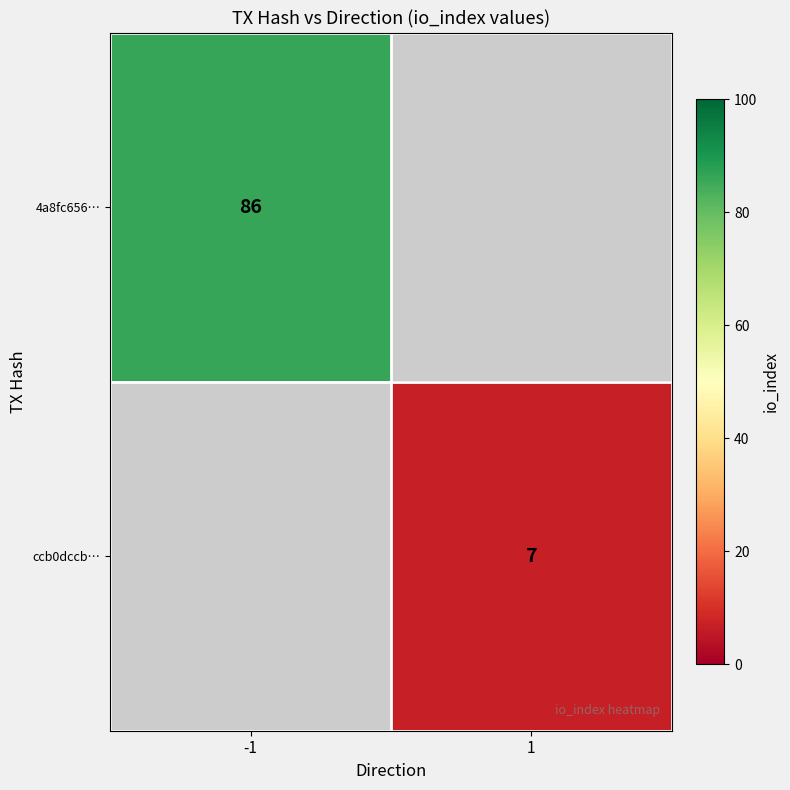

The 4a8fc656… series shows 86 at -1. True or false?

True